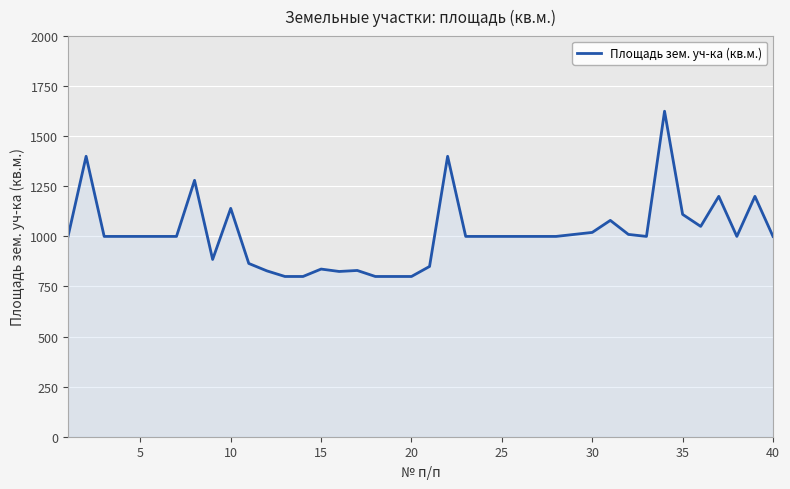

What is the greatest value displayed?

1625